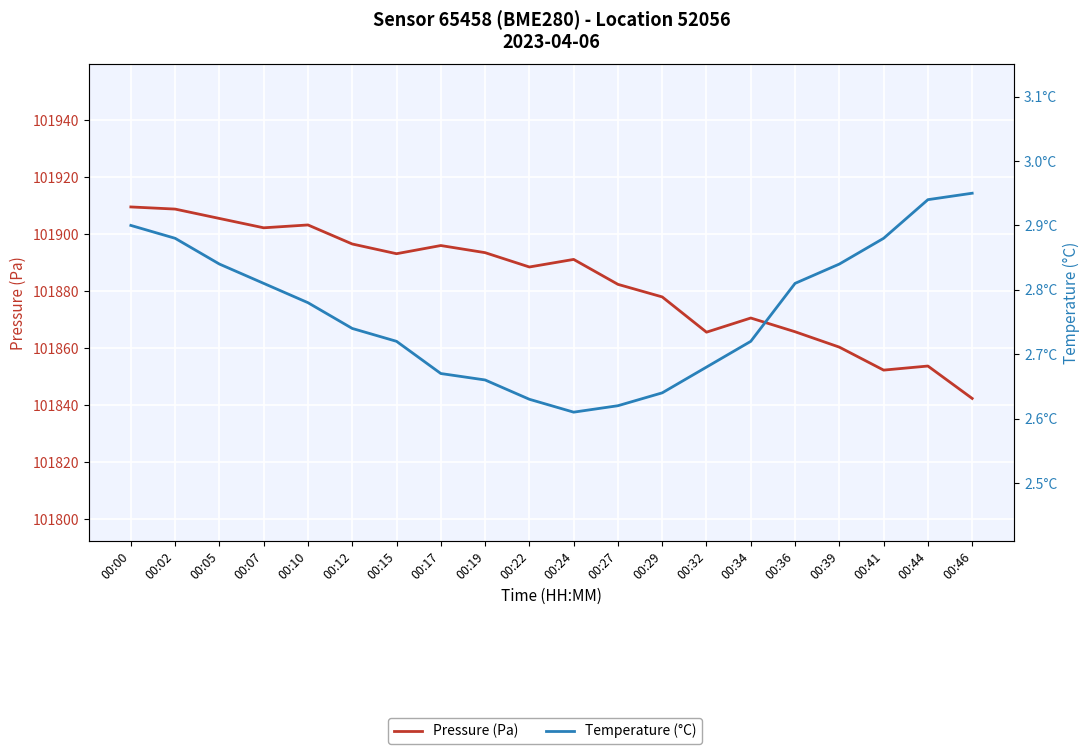

At 00:12, list the series in order from smallest to largest.

Temperature (°C), Pressure (Pa)